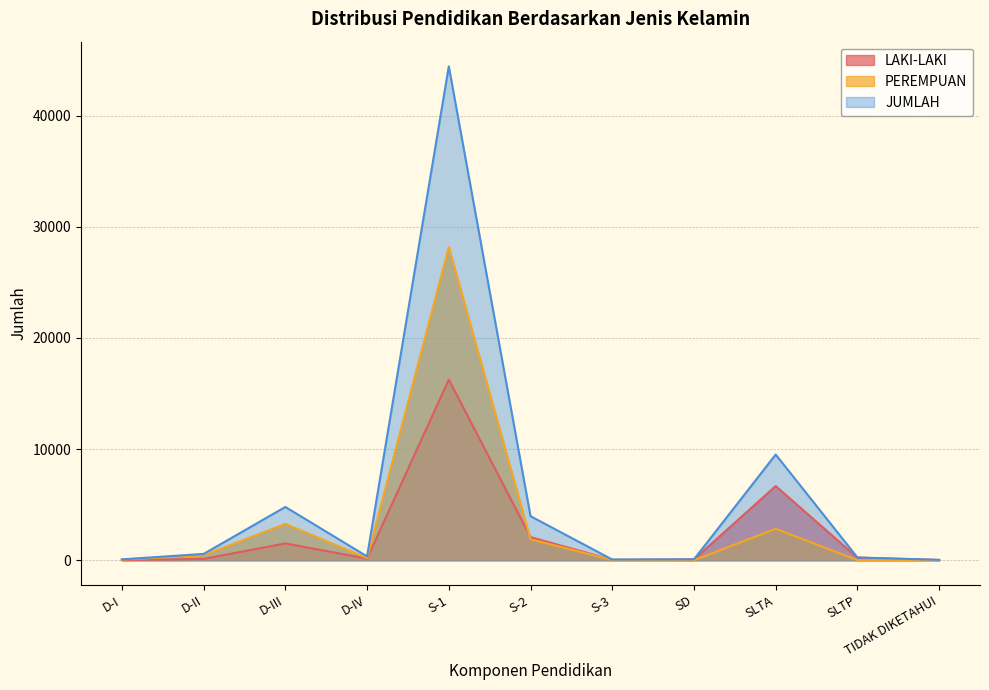

What is the spread (max minus min) of values at SLTA?

6677